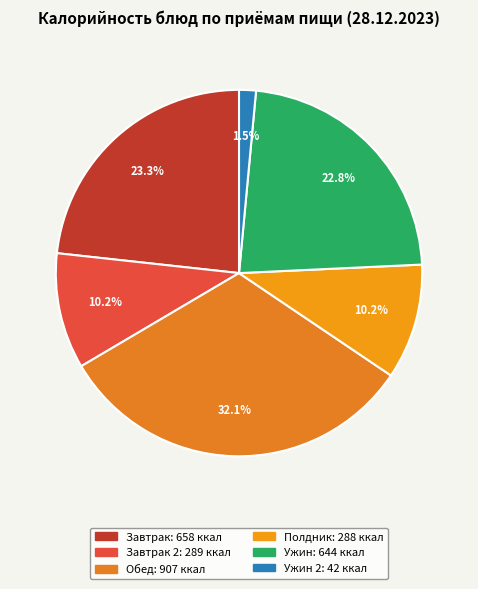

Count the number of slices in the pie.

6